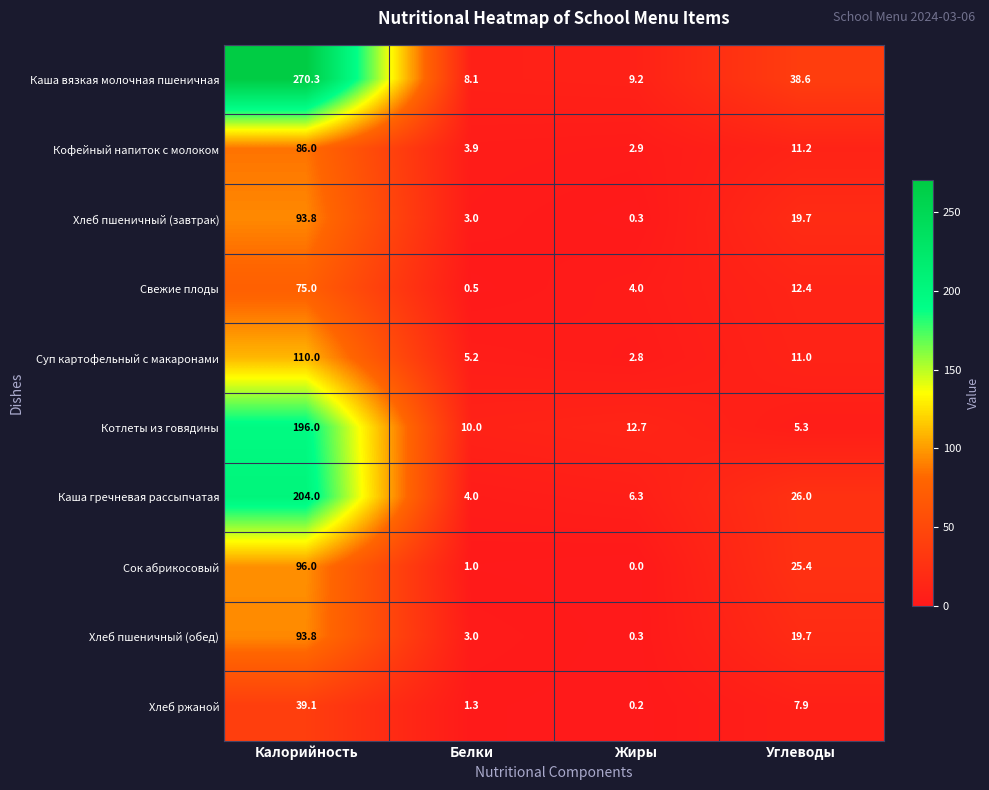

List the labels in order of Свежие плоды value, smallest first.

Белки, Жиры, Углеводы, Калорийность